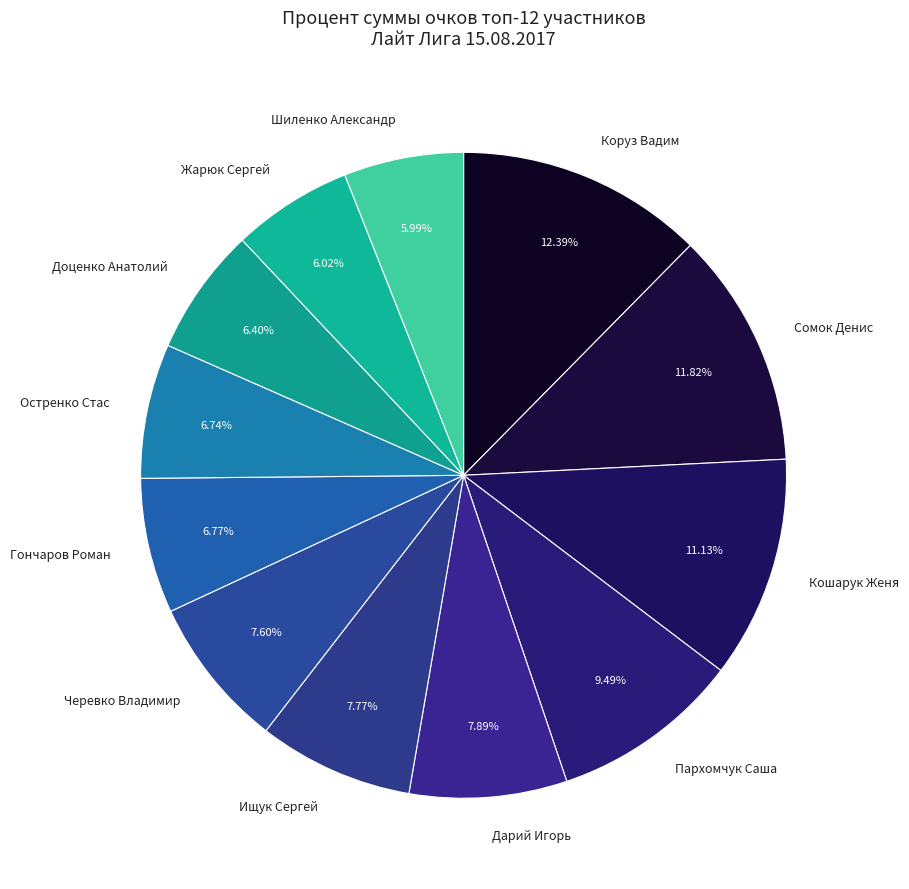

Which slice is the largest?

Коруз Вадим